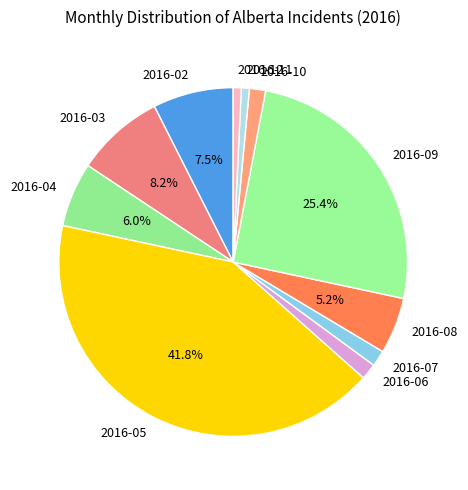

Is there any slice that represents more than half of the pie?

No